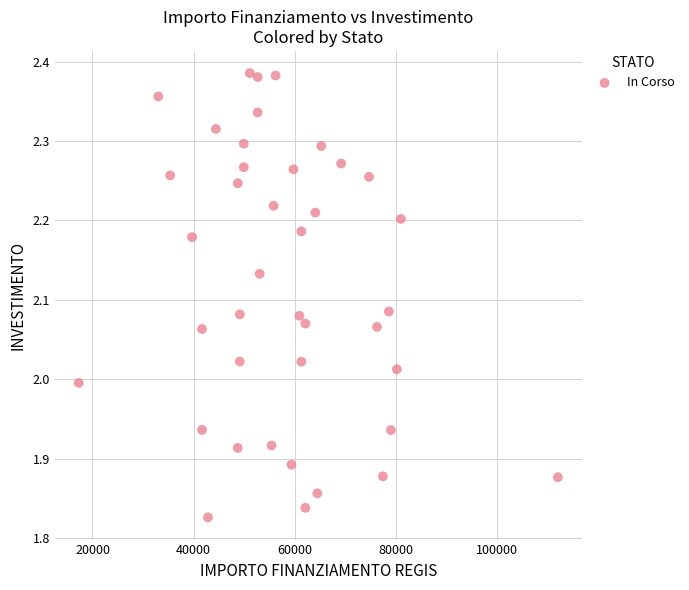

What is the range of X values (max minus min)?

94665.7